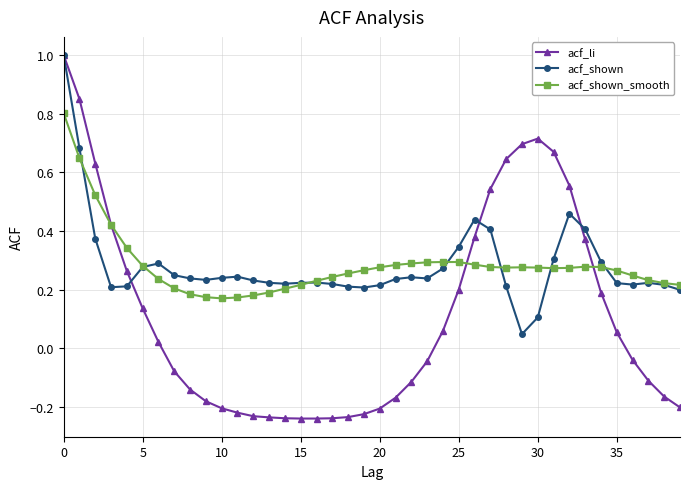

At how many categories does at least one series exceed 0?

40